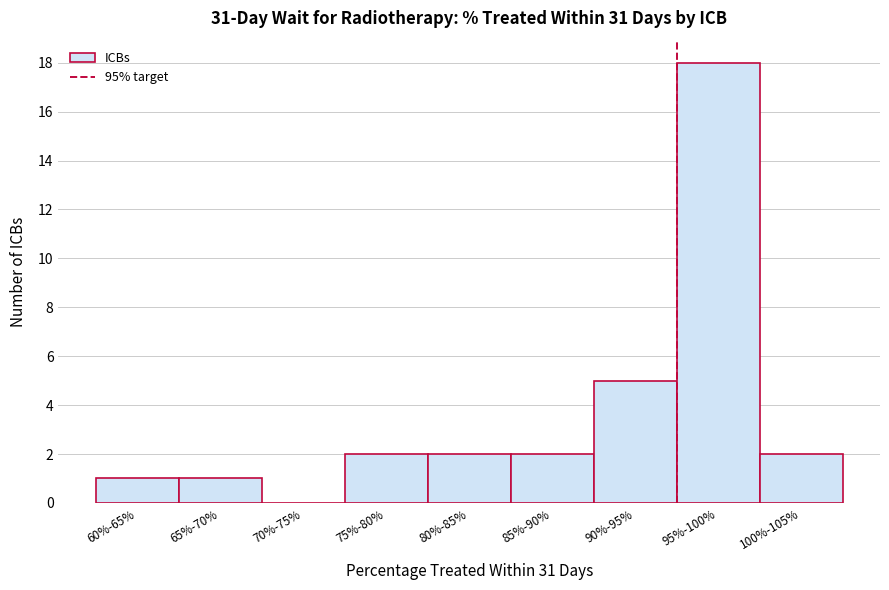

Reading left to right, what are all the values shown in this chart?

60%-65%=1	65%-70%=1	70%-75%=0	75%-80%=2	80%-85%=2	85%-90%=2	90%-95%=5	95%-100%=18	100%-105%=2